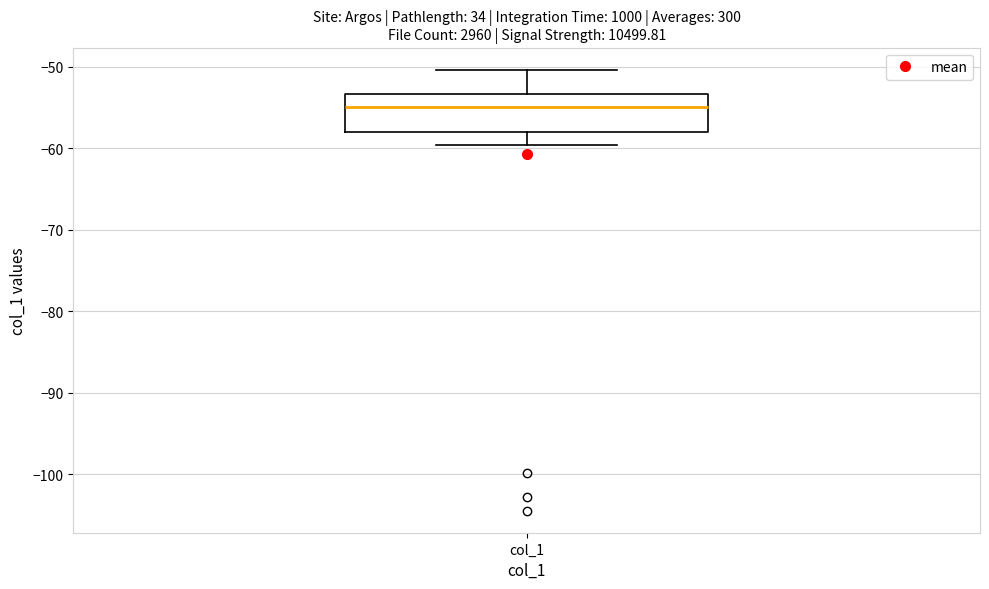

Transcribe this box plot: give where the median line is, the range the box spans, and where the two whiskers end, as read against the y-axis. The values are not printed on the chart, so give them approximately, as read against the axis.

median -55, box -58 to -53, whiskers -60 to -50